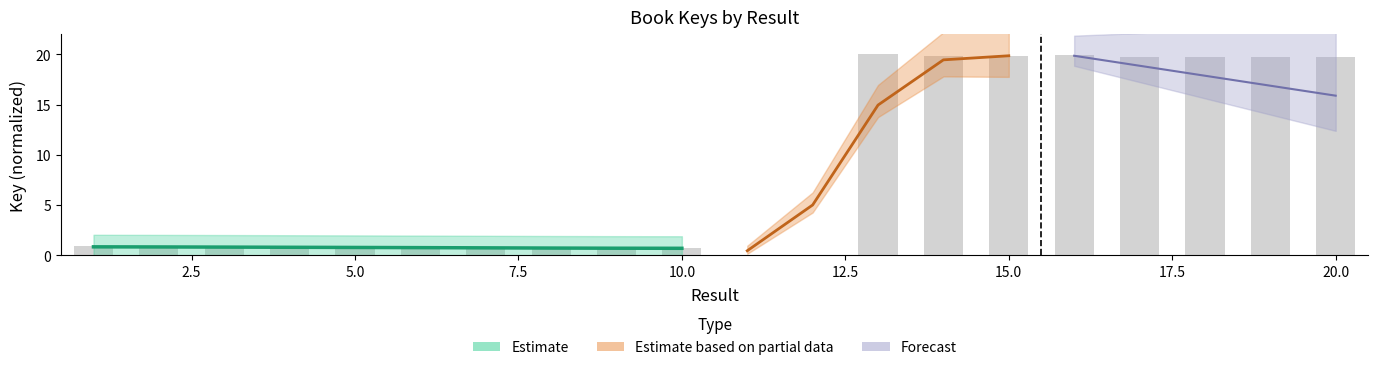

True or false: the data shows 19.9 at 15.

True